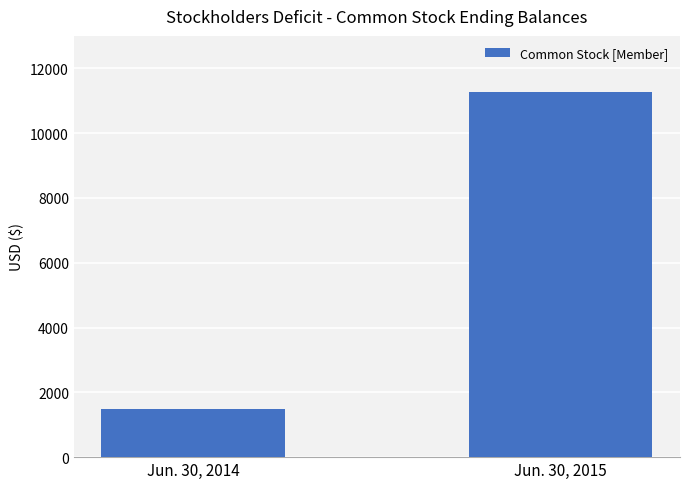

How many values are below 11275?

1